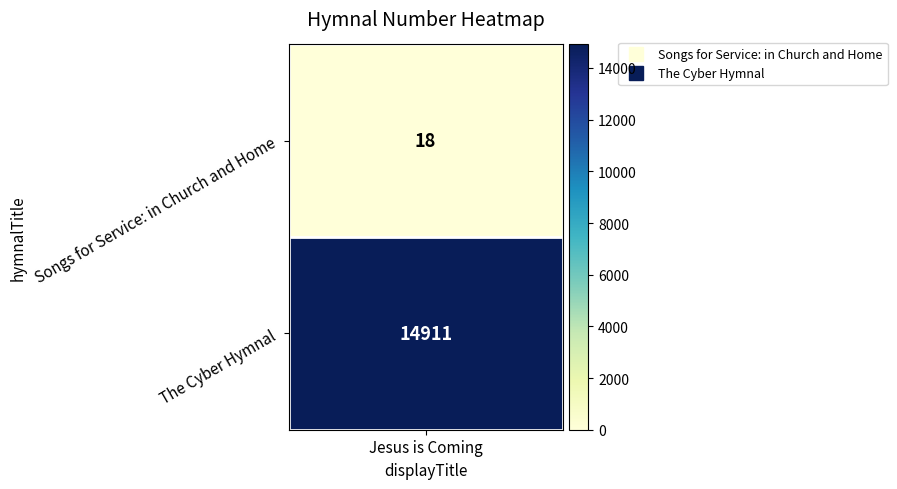

Reading left to right, what are all the values shown in this chart?

18	14911